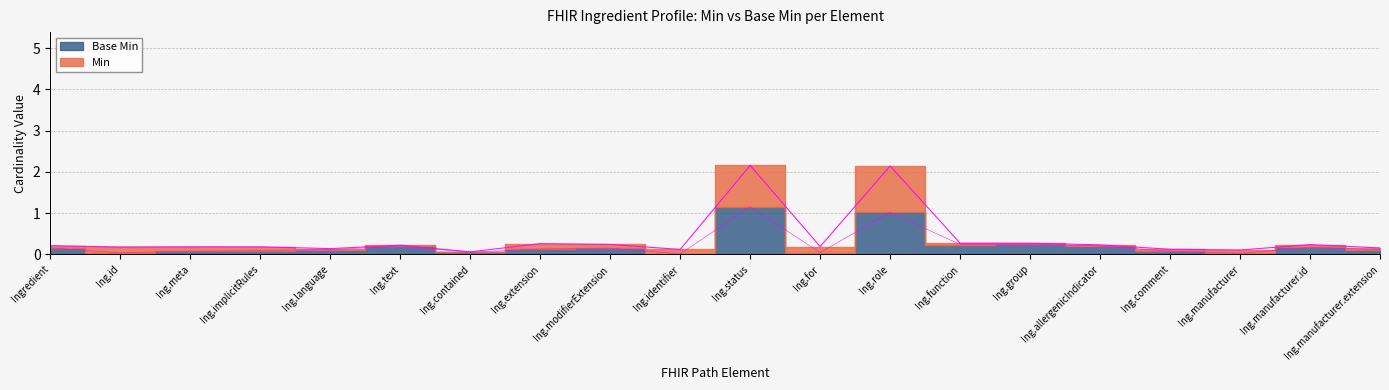

Rank the categories by value from lowest to highest.

Ing.contained, Ing.manufacturer, Ing.identifier, Ing.comment, Ing.language, Ing.manufacturer.extension, Ing.id, Ing.implicitRules, Ing.meta, Ing.for, Ingredient, Ing.text, Ing.allergenicIndicator, Ing.manufacturer.id, Ing.modifierExtension, Ing.extension, Ing.group, Ing.function, Ing.role, Ing.status